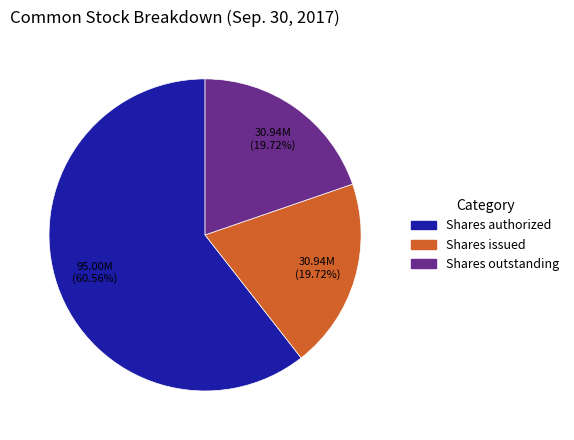

Is there a majority slice in this chart?

Yes